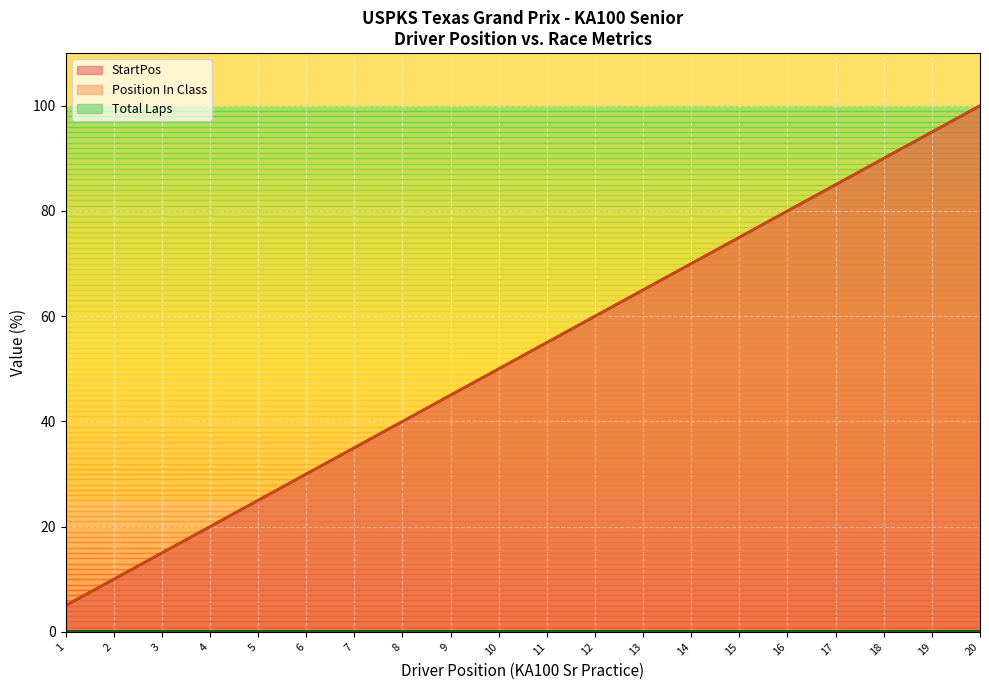

Does the chart display data point markers on the line(s)?

No